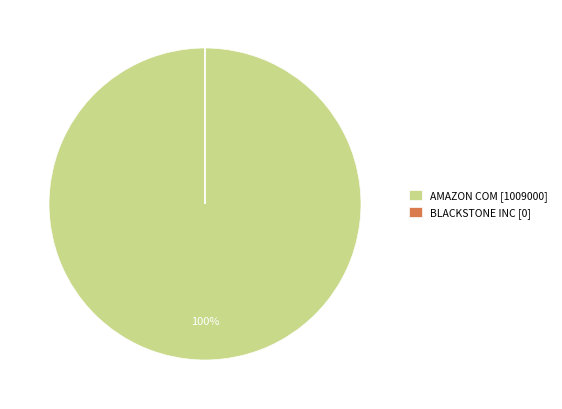

To the nearest percent, what is the difference between the largest and smallest slice percentages?

100%